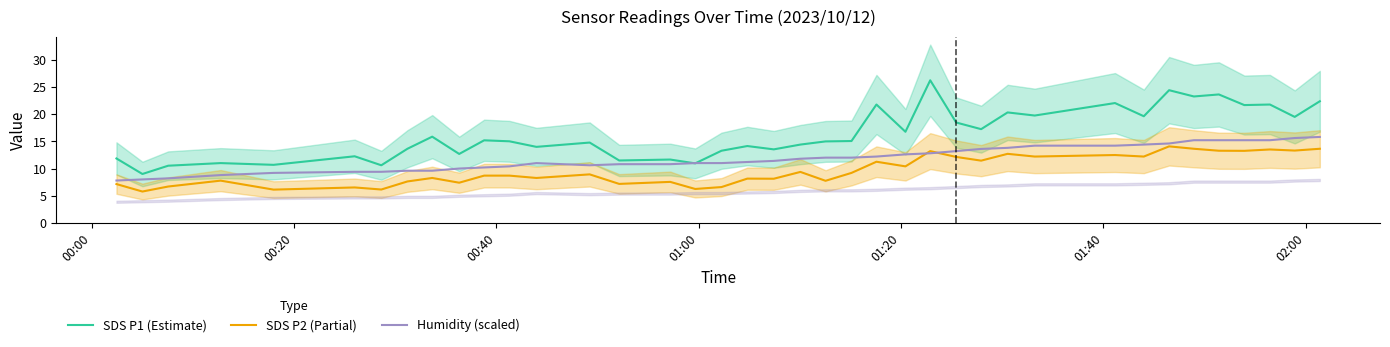

What is the highest value of the Humidity (scaled) series?

15.8